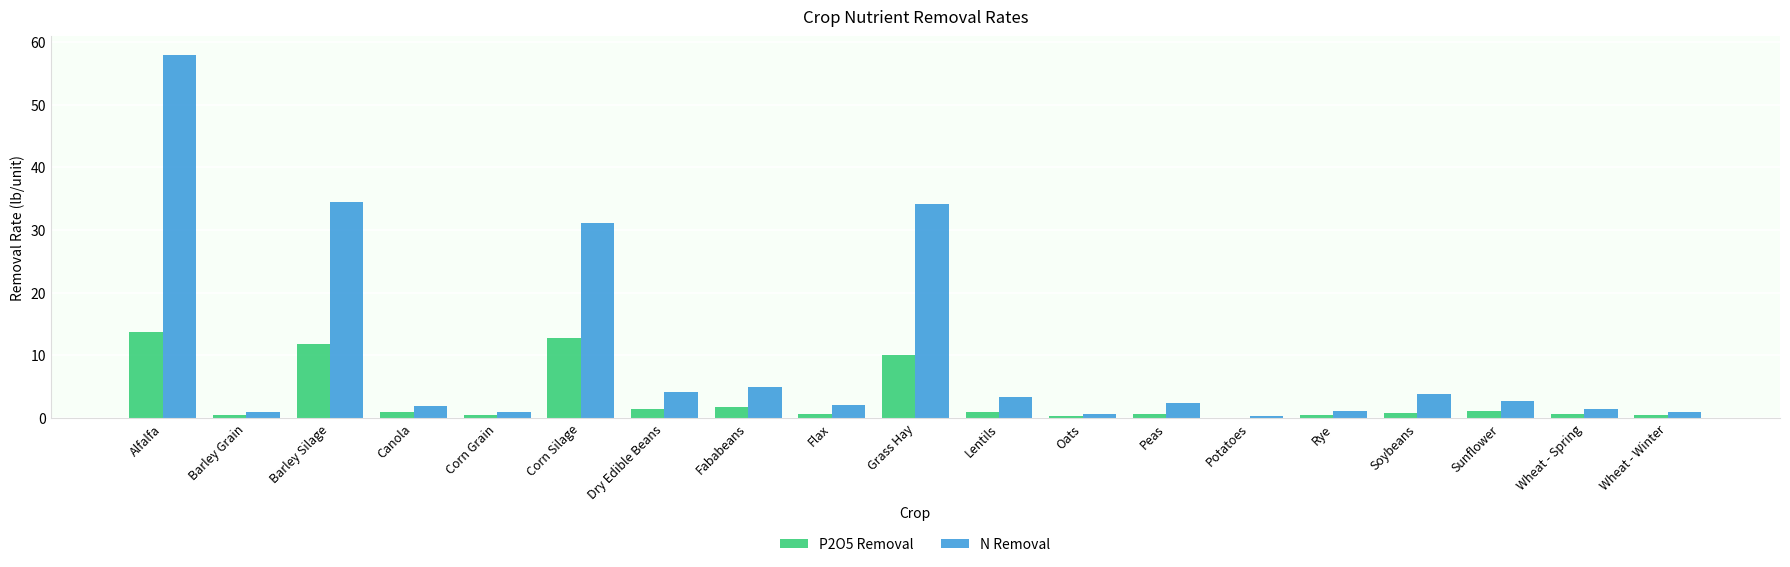

At which category is the sum across all series the highest?

Alfalfa